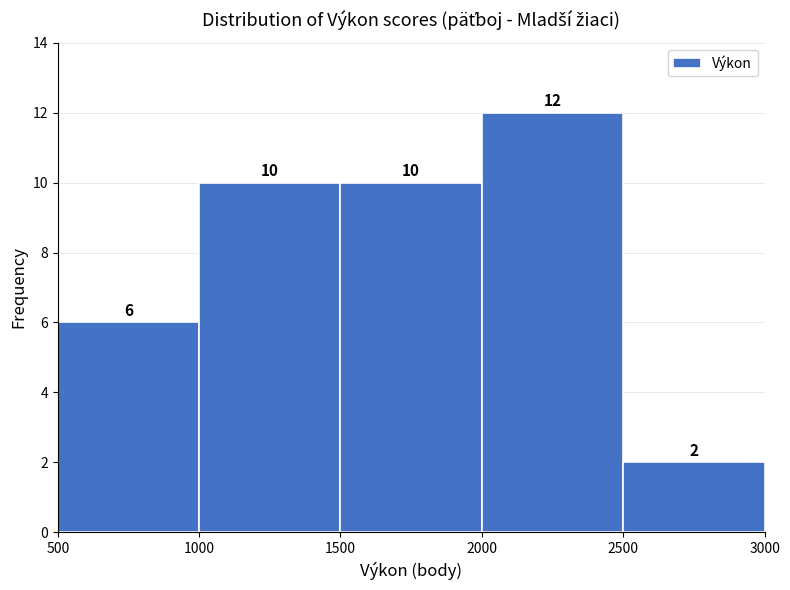

Over which range of the x-axis is the bar tallest?

2000 to 2500